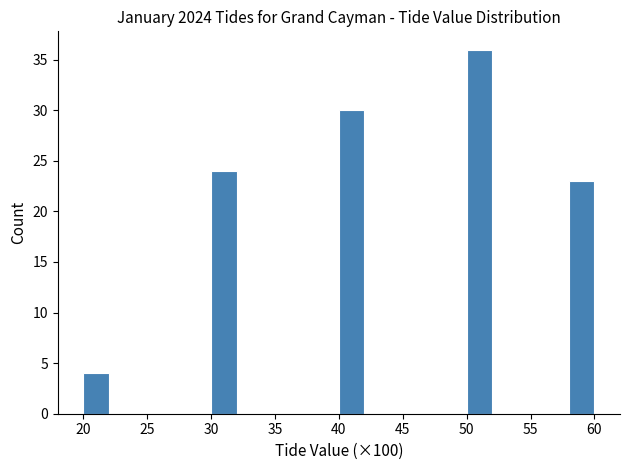

What is the height of the bar covering 40 to 42 on the x-axis? The values are not printed on the chart, so give them approximately, as read against the axis.

30